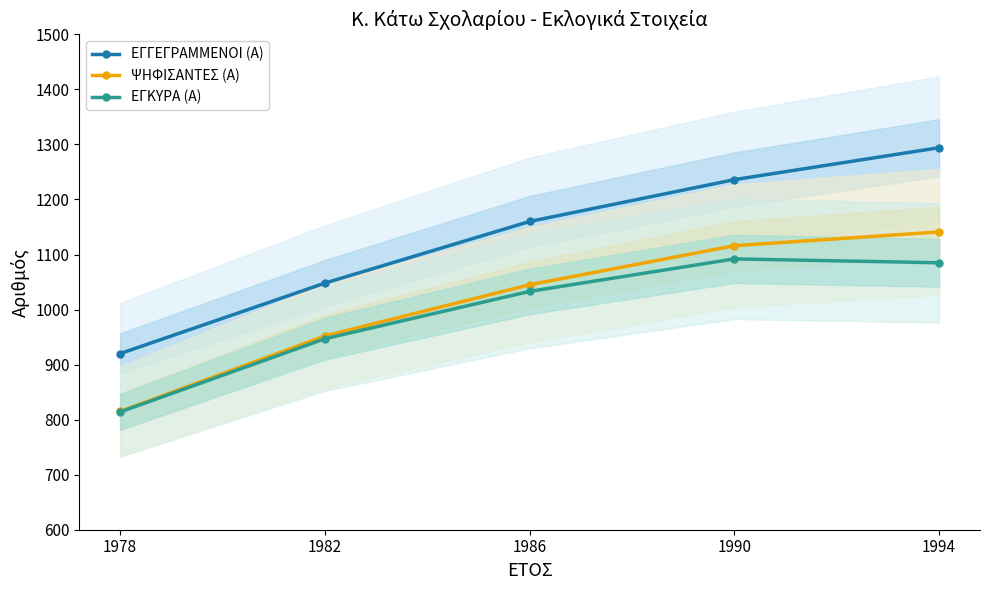

True or false: ΕΓΓΕΓΡΑΜΜΕΝΟΙ (Α) has a value of 1236 at 1990.

True